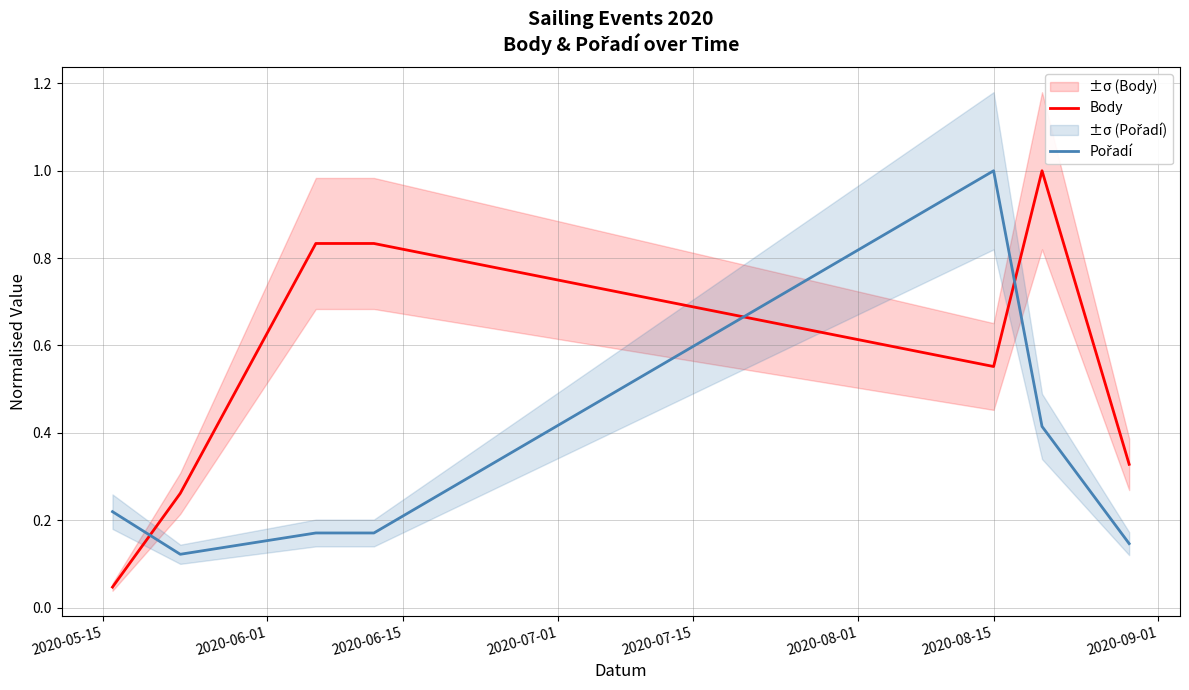

What is the maximum value for Body?

1.0